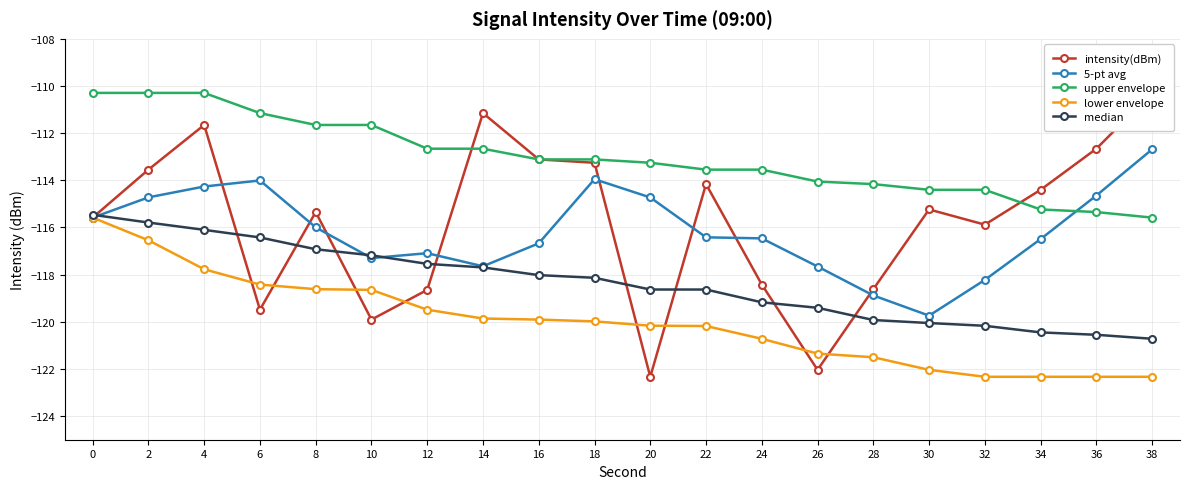

Reading left to right, extract all data points from this chart.

intensity(dBm): 0=-115.6	2=-113.5	4=-111.7	6=-119.5	8=-115.3	10=-119.9	12=-118.6	14=-111.1	16=-113.1	18=-113.3	20=-122.3	22=-114.2	24=-118.4	26=-122.0	28=-118.6	30=-115.2	32=-115.9	34=-114.4	36=-112.7	38=-110.3
5-pt avg: 0=-115.6	2=-114.7	4=-114.3	6=-114.0	8=-116.0	10=-117.3	12=-117.1	14=-117.6	16=-116.7	18=-114.0	20=-114.7	22=-116.4	24=-116.5	26=-117.7	28=-118.9	30=-119.7	32=-118.2	34=-116.5	36=-114.6	38=-112.7
upper envelope: 0=-110.3	2=-110.3	4=-110.3	6=-111.1	8=-111.7	10=-111.7	12=-112.7	14=-112.7	16=-113.1	18=-113.1	20=-113.3	22=-113.5	24=-113.5	26=-114.1	28=-114.2	30=-114.4	32=-114.4	34=-115.2	36=-115.3	38=-115.6
lower envelope: 0=-115.6	2=-116.5	4=-117.8	6=-118.4	8=-118.6	10=-118.6	12=-119.5	14=-119.9	16=-119.9	18=-120.0	20=-120.2	22=-120.2	24=-120.7	26=-121.3	28=-121.5	30=-122.0	32=-122.3	34=-122.3	36=-122.3	38=-122.3
median: 0=-115.5	2=-115.8	4=-116.1	6=-116.4	8=-116.9	10=-117.2	12=-117.5	14=-117.7	16=-118.0	18=-118.1	20=-118.6	22=-118.6	24=-119.2	26=-119.4	28=-119.9	30=-120.1	32=-120.2	34=-120.4	36=-120.5	38=-120.7